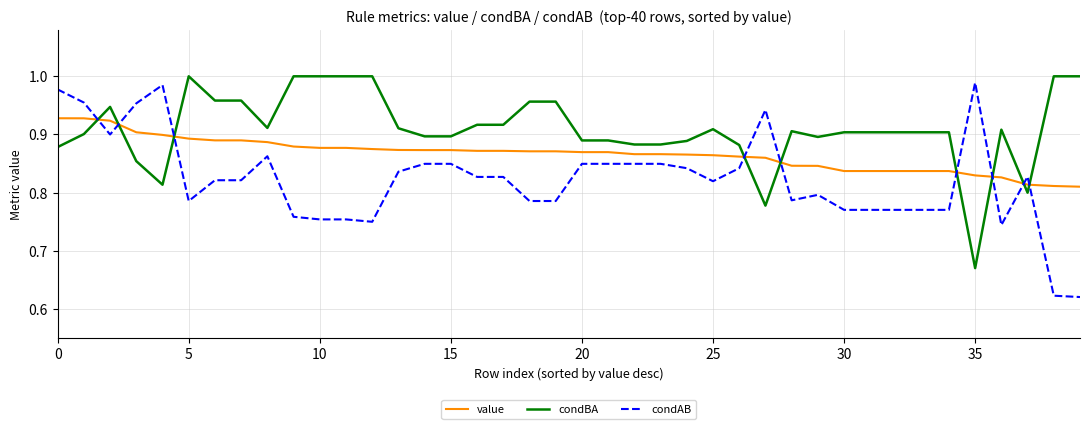

What is the difference between the maximum and minimum values in the condBA series?

0.3